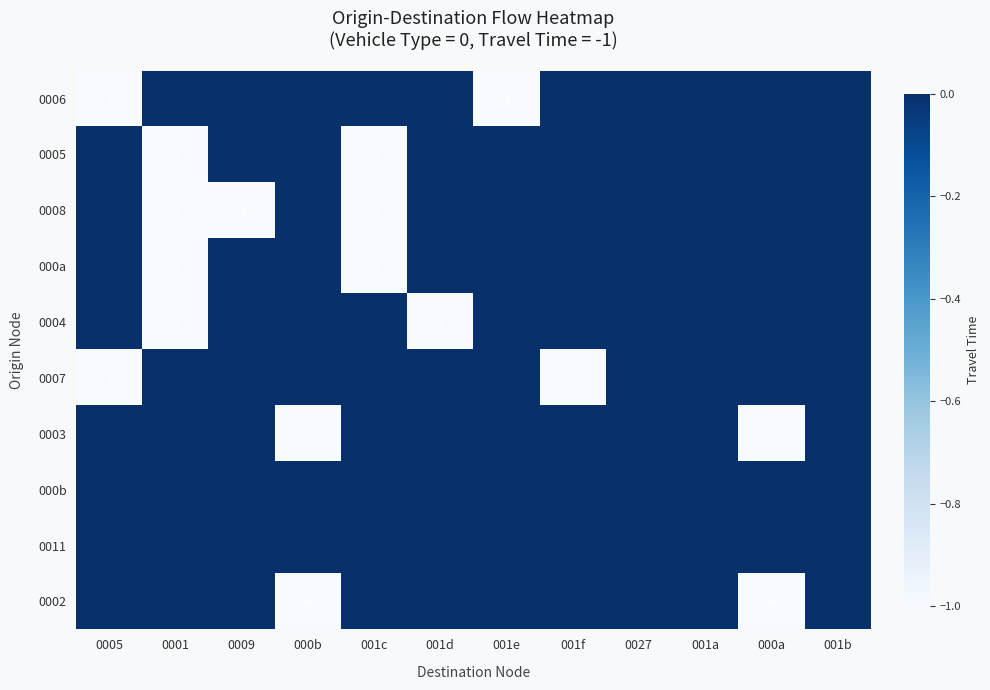

How many data points in 0002 are less than 0?

2